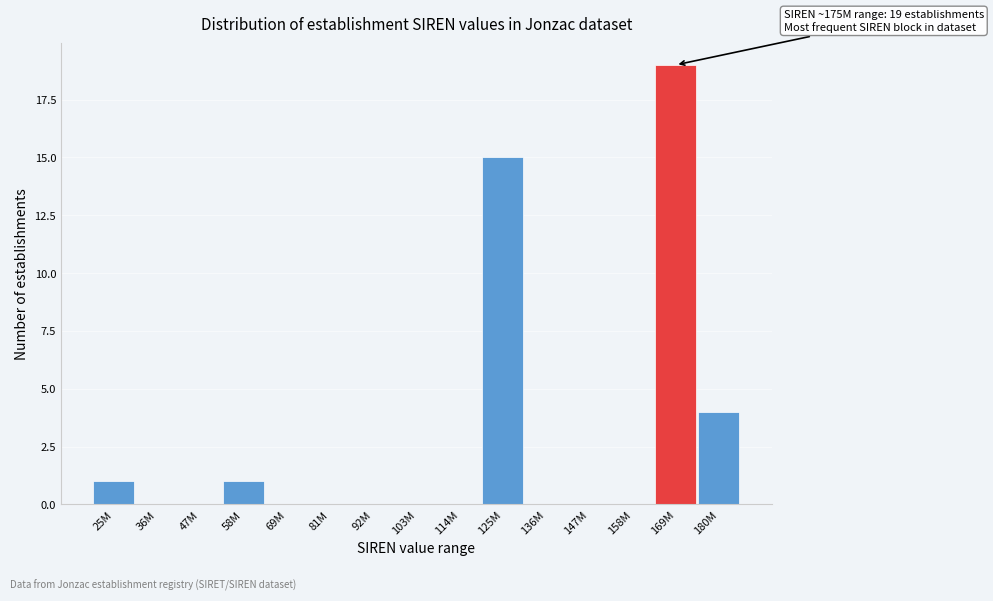

Reading left to right, list all the values displayed in this chart.

25M=1	36M=0	47M=0	58M=1	69M=0	81M=0	92M=0	103M=0	114M=0	125M=15	136M=0	147M=0	158M=0	169M=19	180M=4